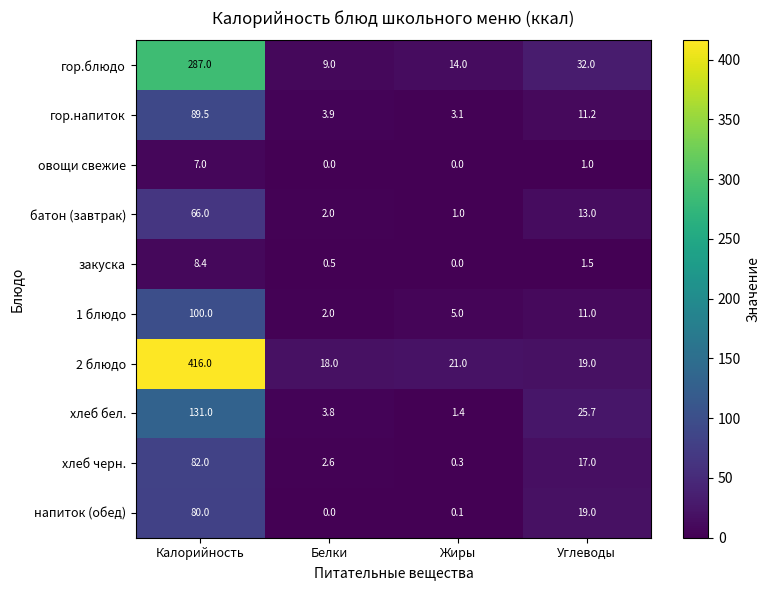

What is the difference between the highest and lowest values at Белки?

18.0